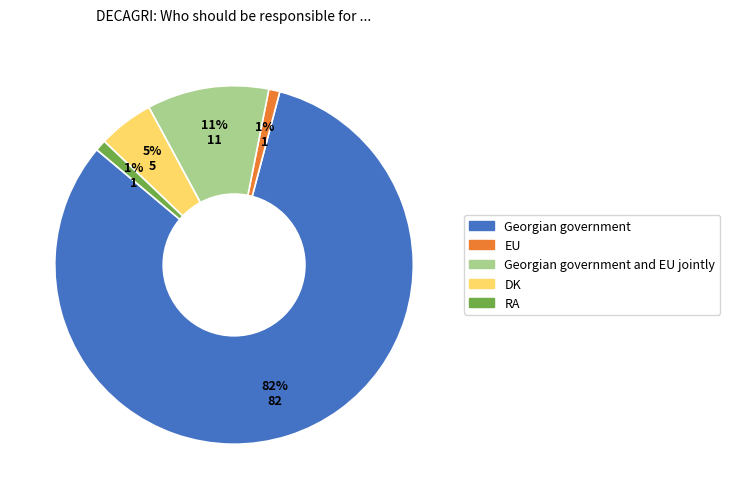

To the nearest percent, what is the average slice percentage?

20%